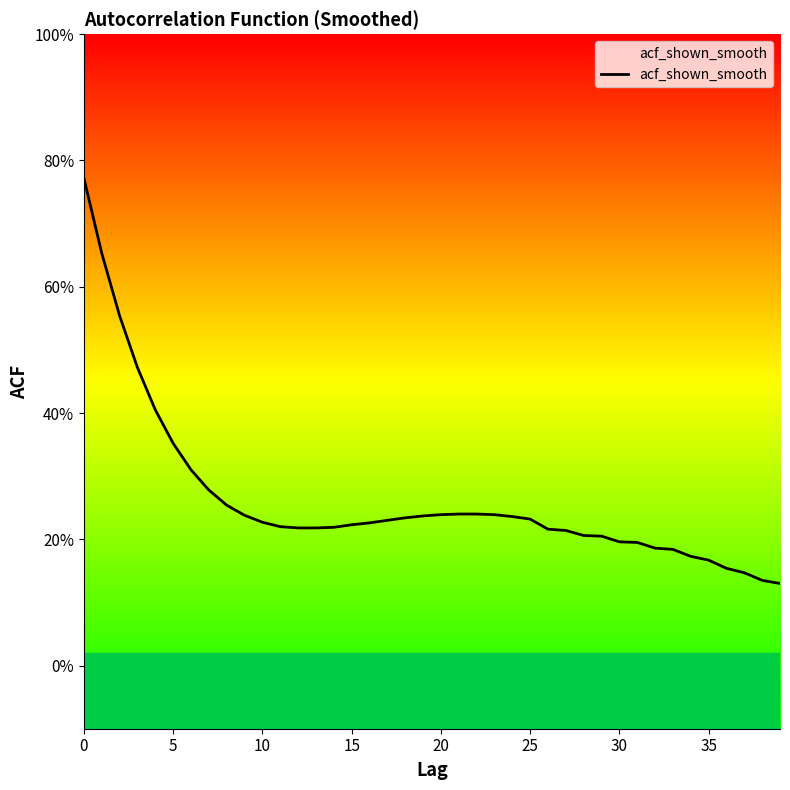

What is the minimum value shown in the chart?

0.1